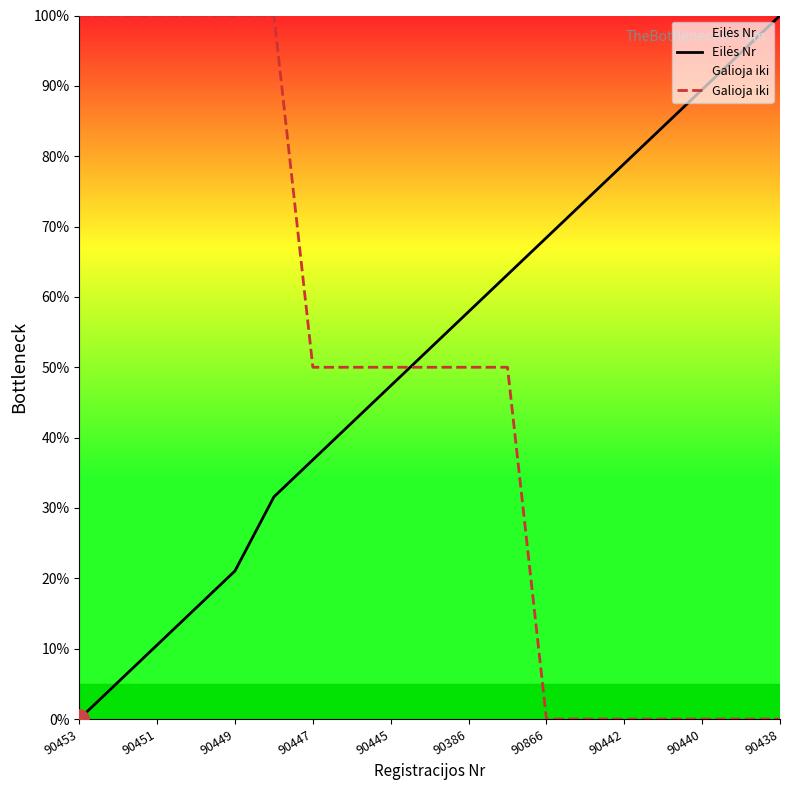

What is the spread (max minus min) of values at 90449?

78.9